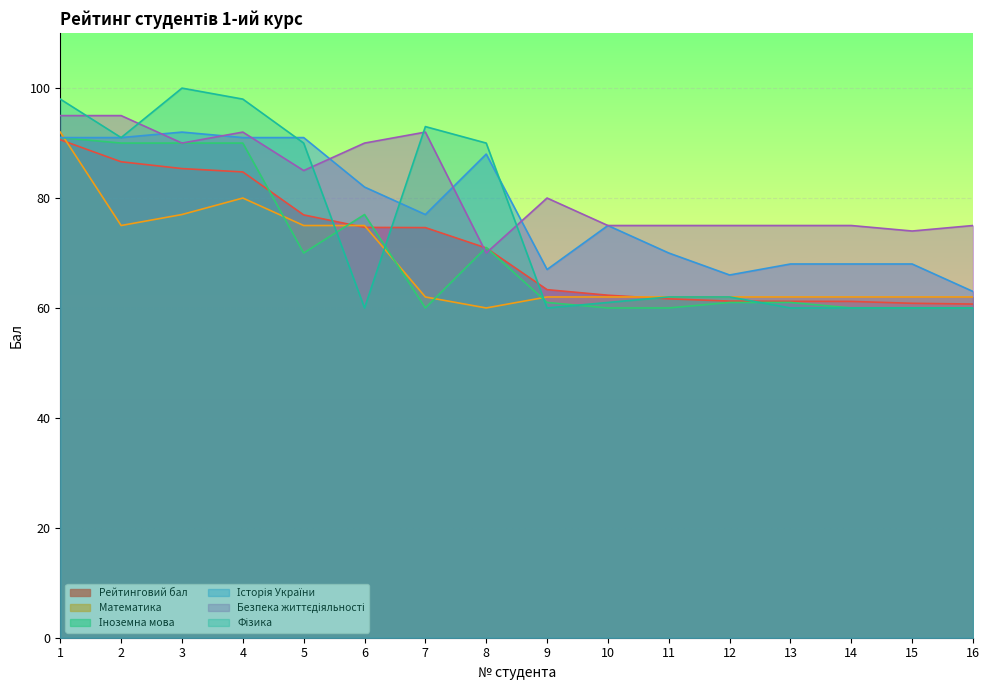

What is the spread (max minus min) of values at 12?

14.0